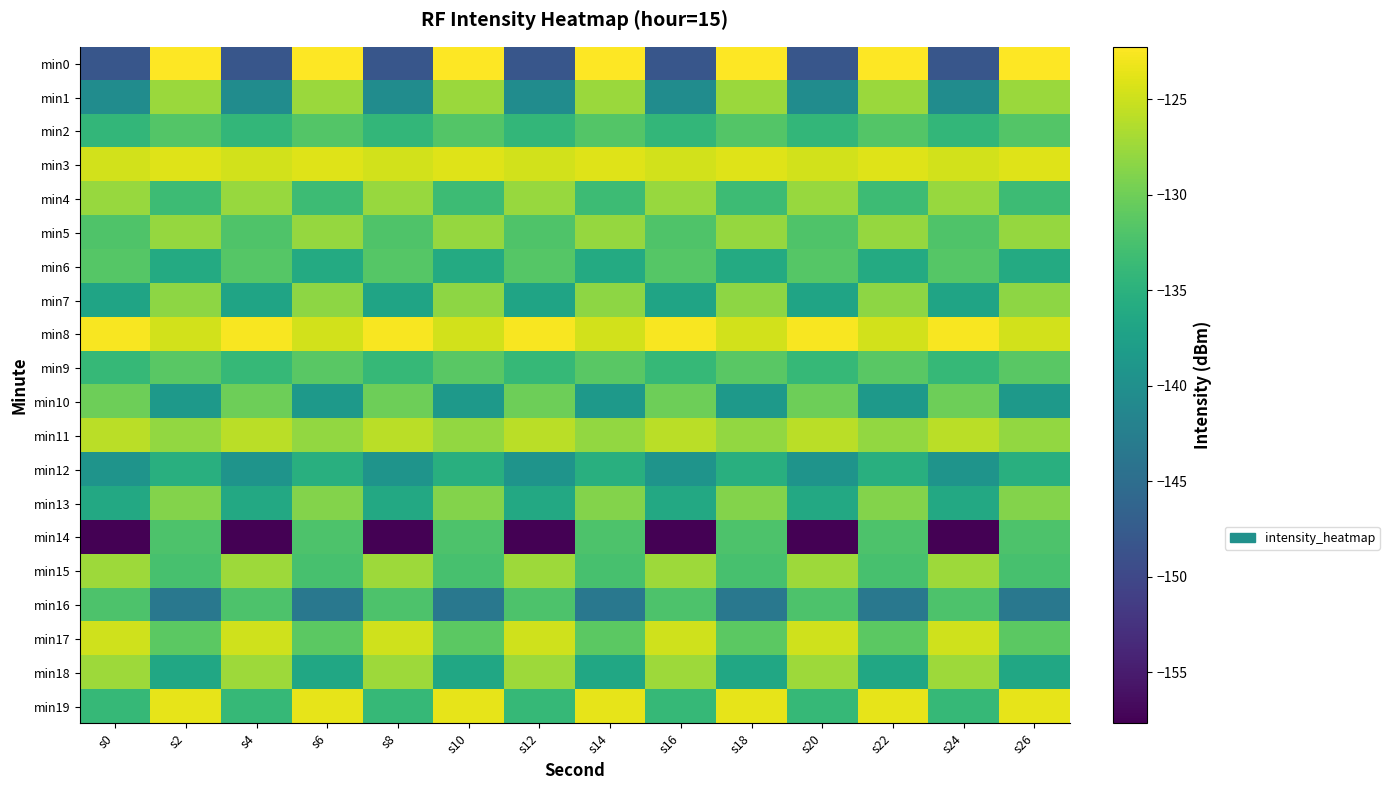

Reading left to right, extract all data points from this chart.

min0: s0=-148.3	s2=-122.2	s4=-148.3	s6=-122.2	s8=-148.3	s10=-122.2	s12=-148.3	s14=-122.2	s16=-148.3	s18=-122.2	s20=-148.3	s22=-122.2	s24=-148.3	s26=-122.2
min1: s0=-140.4	s2=-127.6	s4=-140.4	s6=-127.6	s8=-140.4	s10=-127.6	s12=-140.4	s14=-127.6	s16=-140.4	s18=-127.6	s20=-140.4	s22=-127.6	s24=-140.4	s26=-127.6
min2: s0=-134.2	s2=-131.7	s4=-134.2	s6=-131.7	s8=-134.2	s10=-131.7	s12=-134.2	s14=-131.7	s16=-134.2	s18=-131.7	s20=-134.2	s22=-131.7	s24=-134.2	s26=-131.7
min3: s0=-124.7	s2=-124.0	s4=-124.7	s6=-124.0	s8=-124.7	s10=-124.0	s12=-124.7	s14=-124.0	s16=-124.7	s18=-124.0	s20=-124.7	s22=-124.0	s24=-124.7	s26=-124.0
min4: s0=-127.7	s2=-133.3	s4=-127.7	s6=-133.3	s8=-127.7	s10=-133.3	s12=-127.7	s14=-133.3	s16=-127.7	s18=-133.3	s20=-127.7	s22=-133.3	s24=-127.7	s26=-133.3
min5: s0=-132.1	s2=-127.9	s4=-132.1	s6=-127.9	s8=-132.1	s10=-127.9	s12=-132.1	s14=-127.9	s16=-132.1	s18=-127.9	s20=-132.1	s22=-127.9	s24=-132.1	s26=-127.9
min6: s0=-131.6	s2=-136.0	s4=-131.6	s6=-136.0	s8=-131.6	s10=-136.0	s12=-131.6	s14=-136.0	s16=-131.6	s18=-136.0	s20=-131.6	s22=-136.0	s24=-131.6	s26=-136.0
min7: s0=-136.9	s2=-128.2	s4=-136.9	s6=-128.2	s8=-136.9	s10=-128.2	s12=-136.9	s14=-128.2	s16=-136.9	s18=-128.2	s20=-136.9	s22=-128.2	s24=-136.9	s26=-128.2
min8: s0=-122.6	s2=-124.7	s4=-122.6	s6=-124.7	s8=-122.6	s10=-124.7	s12=-122.6	s14=-124.7	s16=-122.6	s18=-124.7	s20=-122.6	s22=-124.7	s24=-122.6	s26=-124.7
min9: s0=-133.9	s2=-131.4	s4=-133.9	s6=-131.4	s8=-133.9	s10=-131.4	s12=-133.9	s14=-131.4	s16=-133.9	s18=-131.4	s20=-133.9	s22=-131.4	s24=-133.9	s26=-131.4
min10: s0=-130.1	s2=-138.6	s4=-130.1	s6=-138.6	s8=-130.1	s10=-138.6	s12=-130.1	s14=-138.6	s16=-130.1	s18=-138.6	s20=-130.1	s22=-138.6	s24=-130.1	s26=-138.6
min11: s0=-125.8	s2=-128.0	s4=-125.8	s6=-128.0	s8=-125.8	s10=-128.0	s12=-125.8	s14=-128.0	s16=-125.8	s18=-128.0	s20=-125.8	s22=-128.0	s24=-125.8	s26=-128.0
min12: s0=-139.4	s2=-135.4	s4=-139.4	s6=-135.4	s8=-139.4	s10=-135.4	s12=-139.4	s14=-135.4	s16=-139.4	s18=-135.4	s20=-139.4	s22=-135.4	s24=-139.4	s26=-135.4
min13: s0=-136.3	s2=-128.8	s4=-136.3	s6=-128.8	s8=-136.3	s10=-128.8	s12=-136.3	s14=-128.8	s16=-136.3	s18=-128.8	s20=-136.3	s22=-128.8	s24=-136.3	s26=-128.8
min14: s0=-157.7	s2=-132.2	s4=-157.7	s6=-132.2	s8=-157.7	s10=-132.2	s12=-157.7	s14=-132.2	s16=-157.7	s18=-132.2	s20=-157.7	s22=-132.2	s24=-157.7	s26=-132.2
min15: s0=-127.4	s2=-132.6	s4=-127.4	s6=-132.6	s8=-127.4	s10=-132.6	s12=-127.4	s14=-132.6	s16=-127.4	s18=-132.6	s20=-127.4	s22=-132.6	s24=-127.4	s26=-132.6
min16: s0=-132.2	s2=-143.5	s4=-132.2	s6=-143.5	s8=-132.2	s10=-143.5	s12=-132.2	s14=-143.5	s16=-132.2	s18=-143.5	s20=-132.2	s22=-143.5	s24=-132.2	s26=-143.5
min17: s0=-124.8	s2=-131.1	s4=-124.8	s6=-131.1	s8=-124.8	s10=-131.1	s12=-124.8	s14=-131.1	s16=-124.8	s18=-131.1	s20=-124.8	s22=-131.1	s24=-124.8	s26=-131.1
min18: s0=-127.4	s2=-136.6	s4=-127.4	s6=-136.6	s8=-127.4	s10=-136.6	s12=-127.4	s14=-136.6	s16=-127.4	s18=-136.6	s20=-127.4	s22=-136.6	s24=-127.4	s26=-136.6
min19: s0=-134.0	s2=-123.5	s4=-134.0	s6=-123.5	s8=-134.0	s10=-123.5	s12=-134.0	s14=-123.5	s16=-134.0	s18=-123.5	s20=-134.0	s22=-123.5	s24=-134.0	s26=-123.5